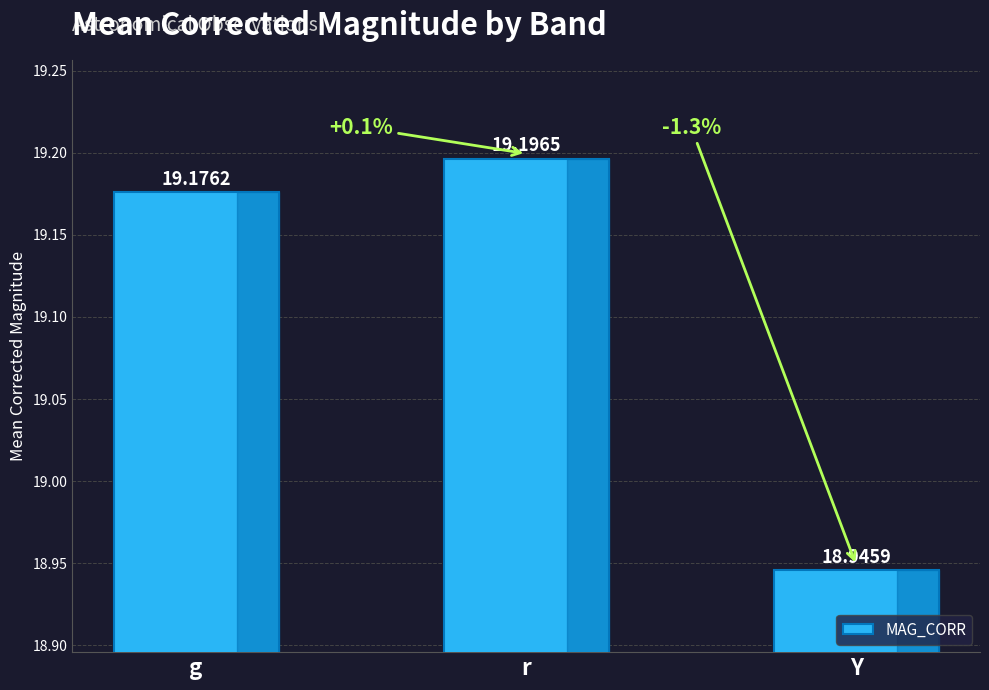

Reading left to right, list all the values displayed in this chart.

19.2	19.2	18.9